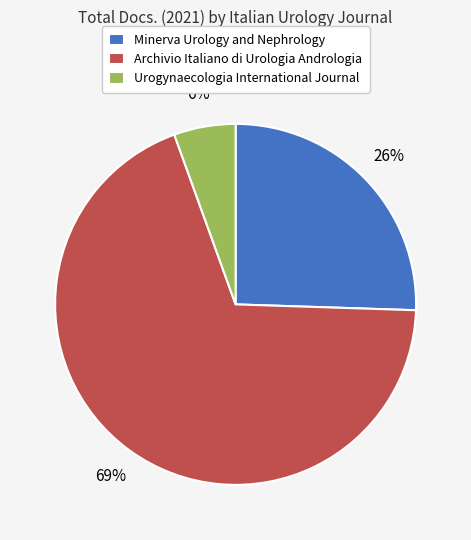

What is the majority slice?

Archivio Italiano di Urologia Andrologia